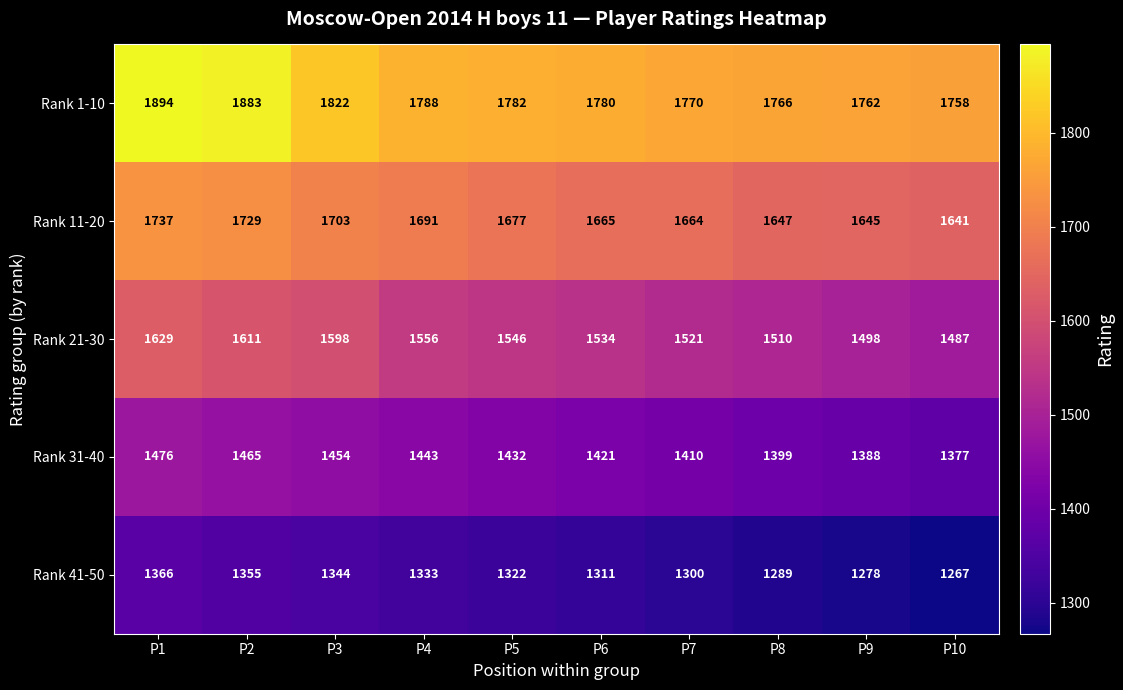

True or false: Rank 1-10 has a value of 1883 at P2.

True